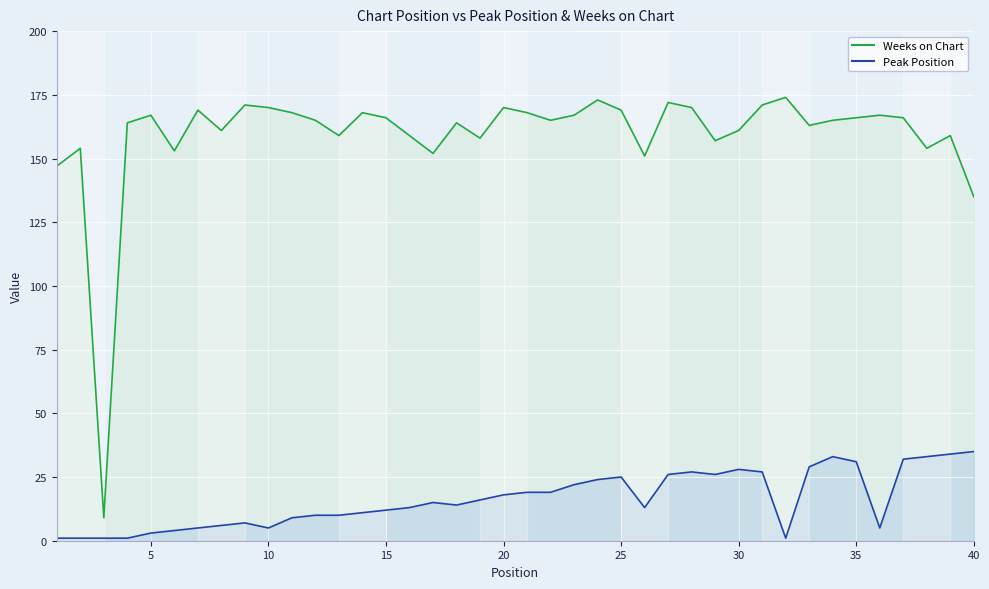

Which series has the widest spread of values?

Weeks on Chart